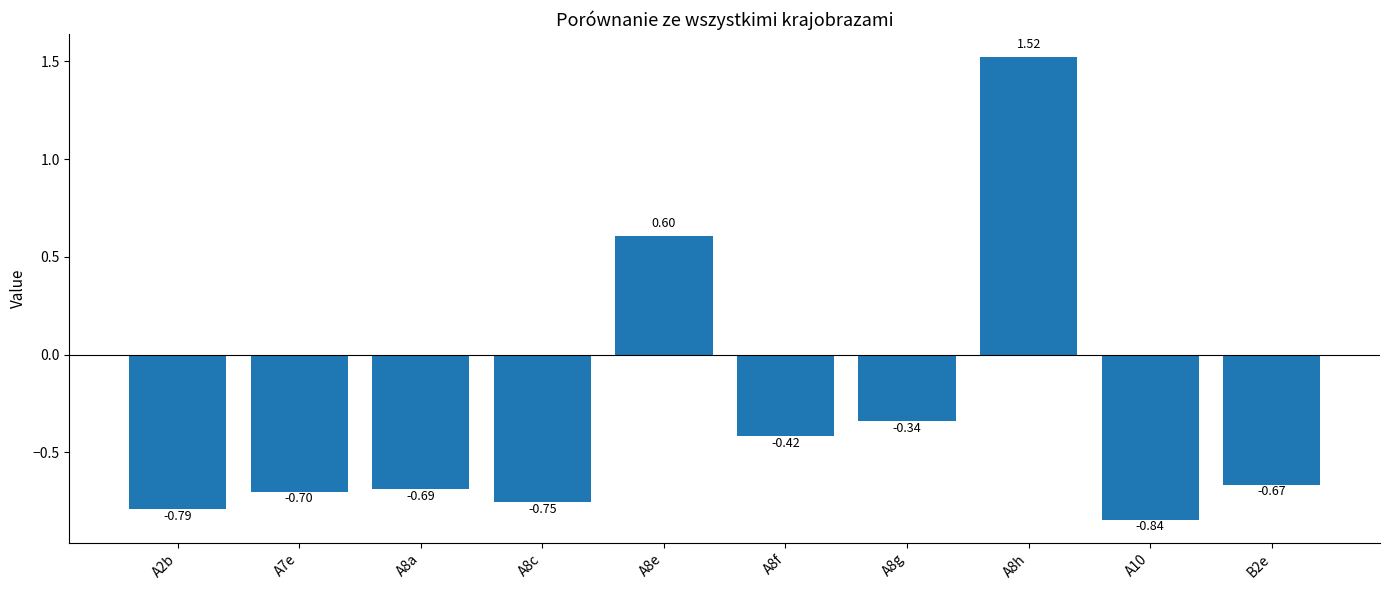

What is the sum of all values?

-3.1